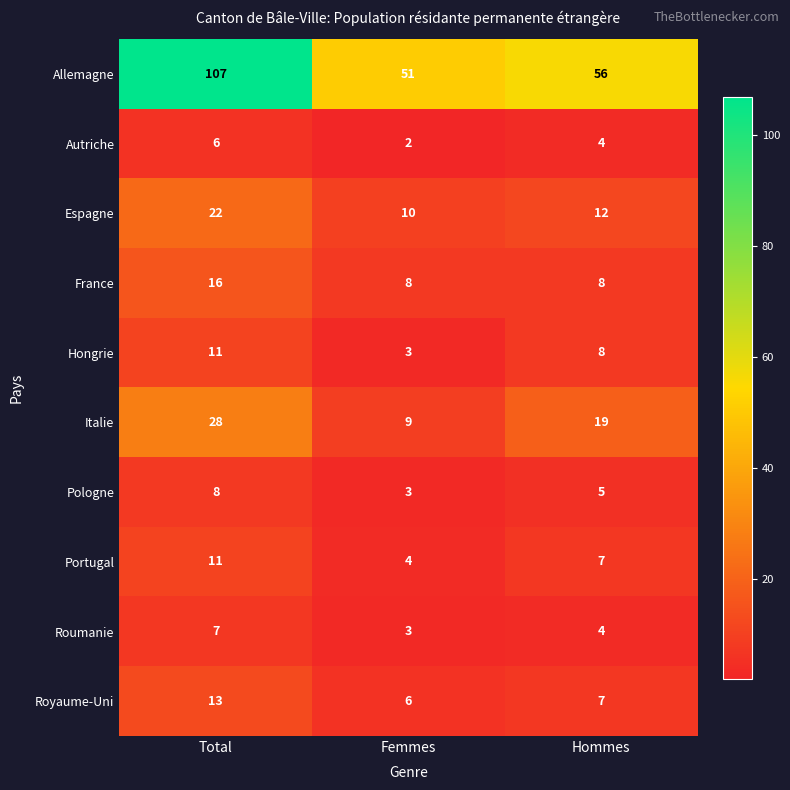

What is the highest value of the Roumanie series?

7